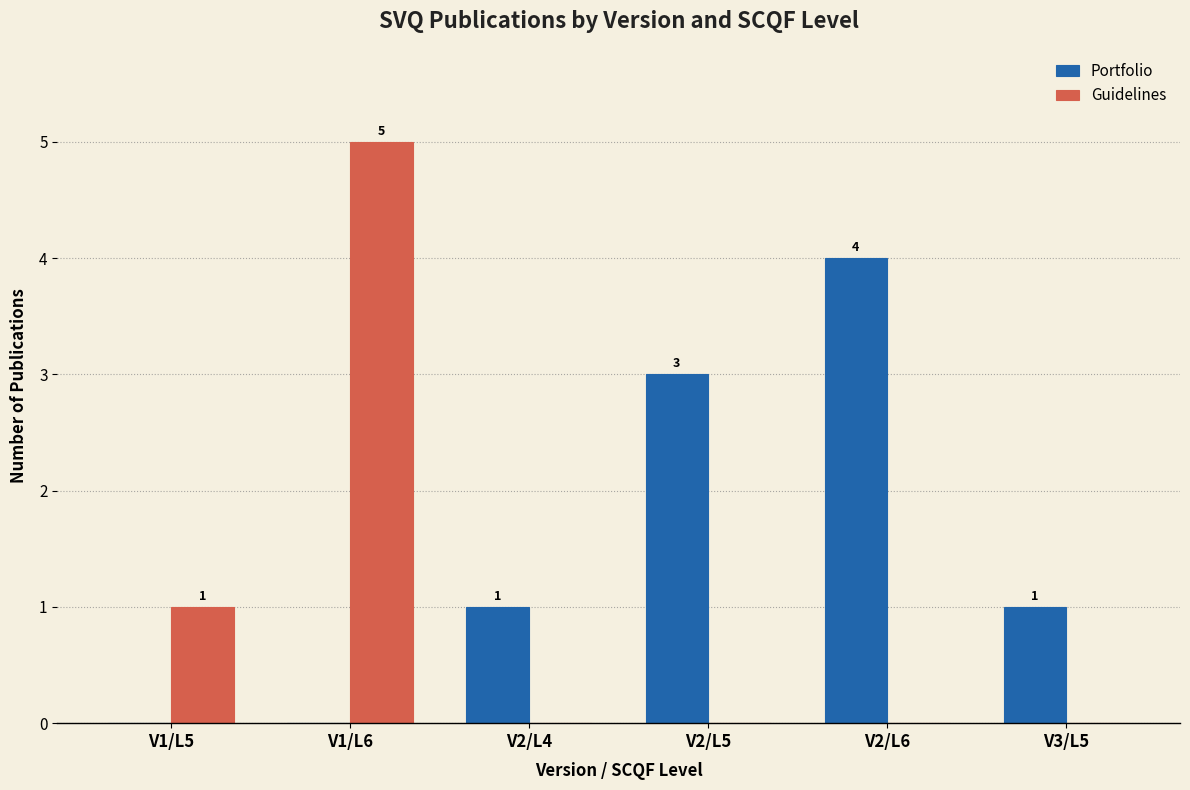

What is the total value across all series at V3/L5?

1